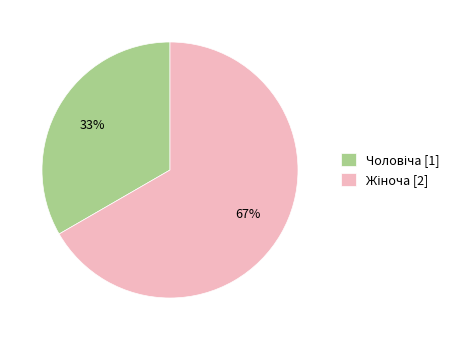

To the nearest percent, what is the average slice percentage?

50%